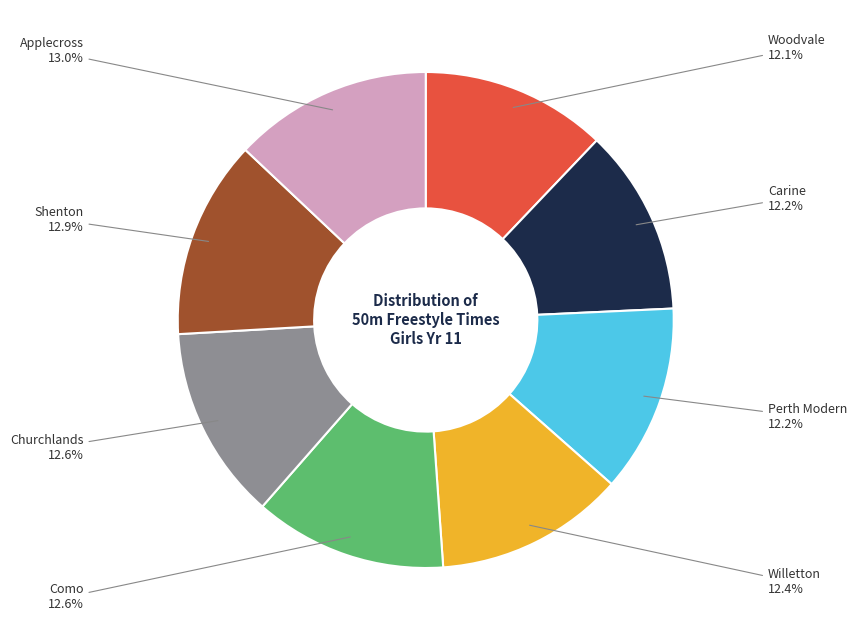

How many slices are in this pie chart?

8